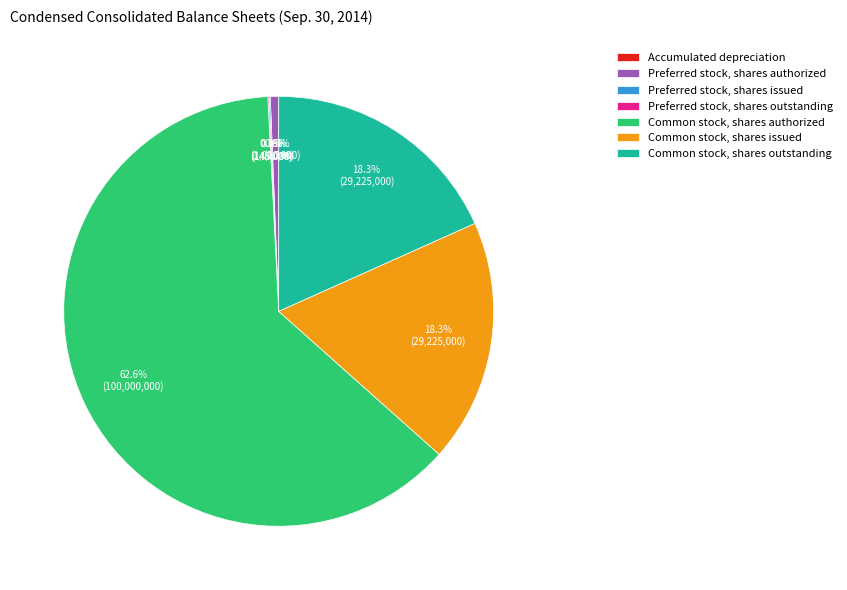

Which has a higher value, Preferred stock, shares authorized or Common stock, shares outstanding?

Common stock, shares outstanding